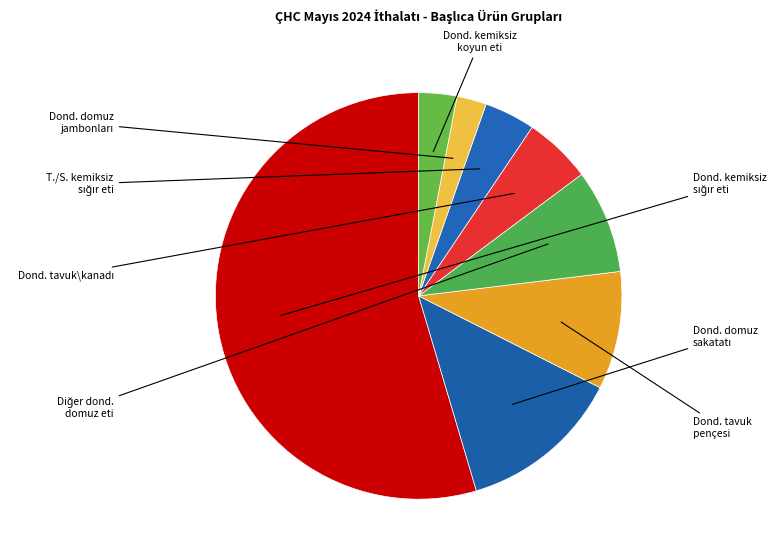

Count the number of slices in the pie.

8